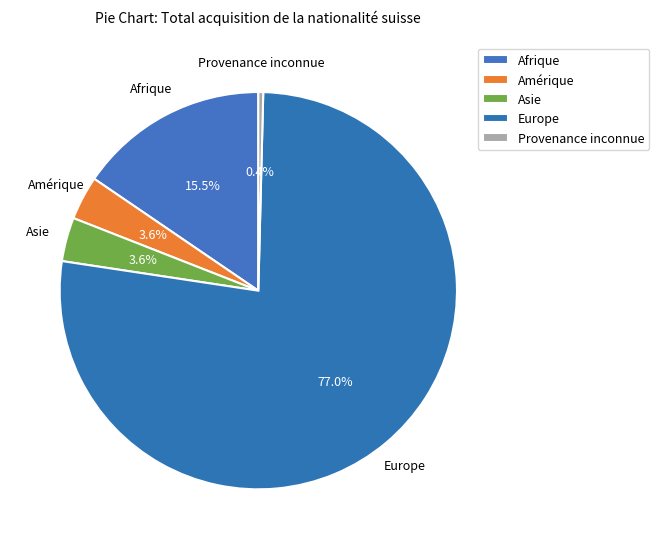

How many slices are in this pie chart?

5